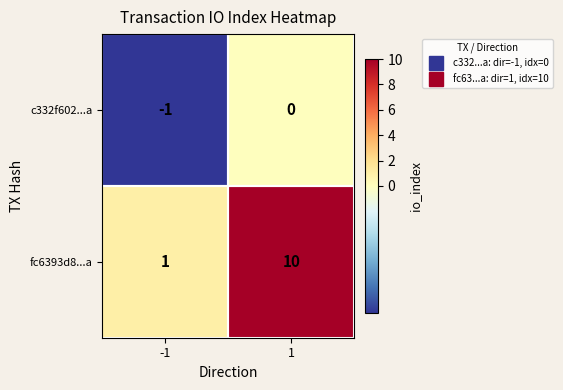

How many distinct data groups are displayed?

2